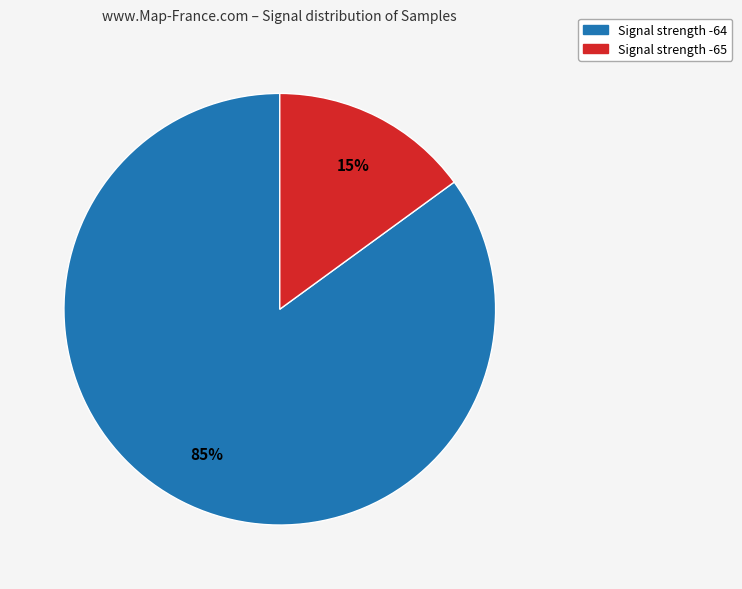

To the nearest percent, what is the difference between the largest and smallest slice percentages?

70%